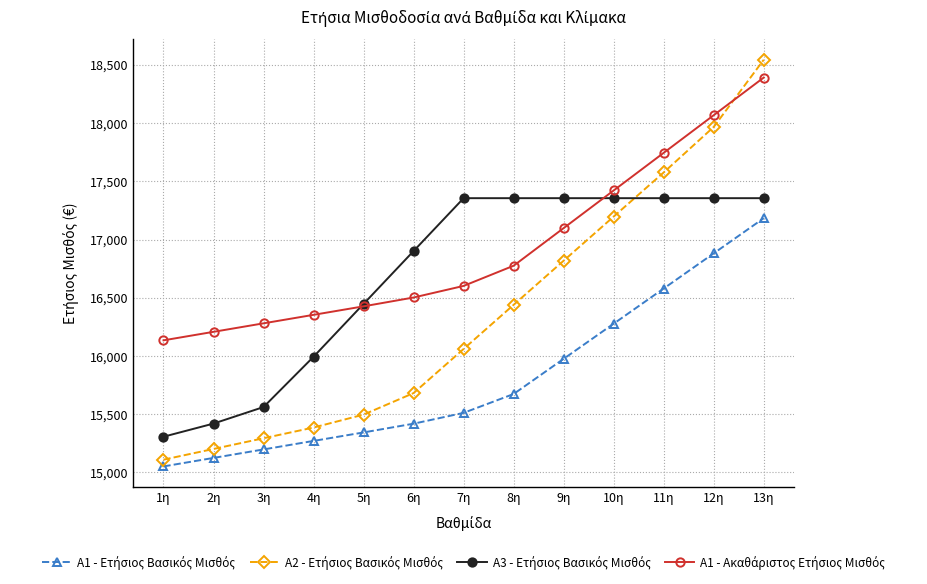

What is the greatest value displayed?

18544.0